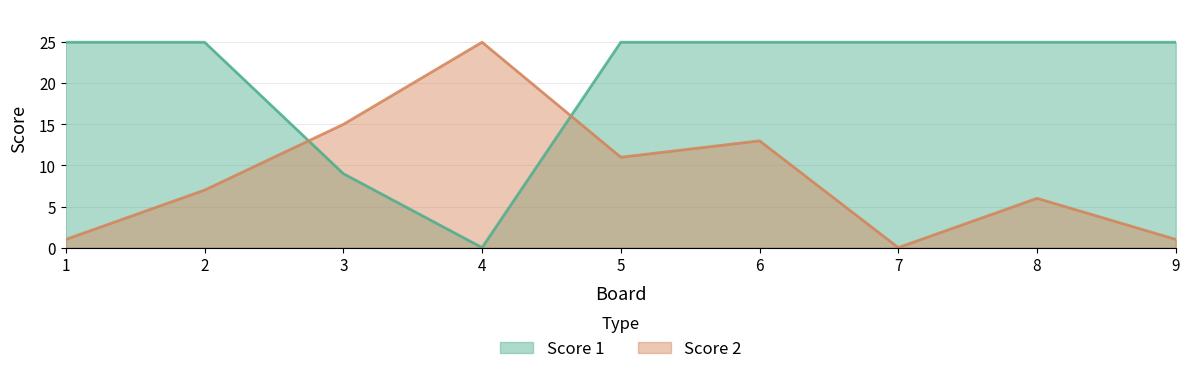

How many data points in Score 2 line are above 7?

4